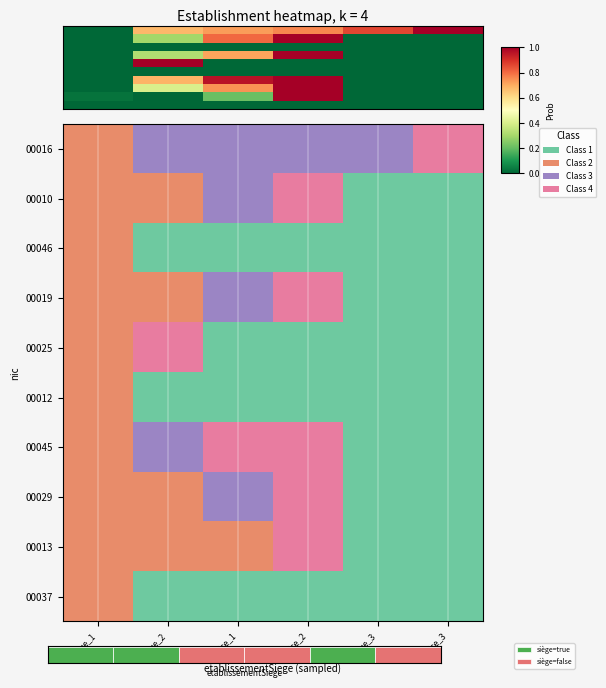

Between true_2 and false_2, which is larger?

true_2